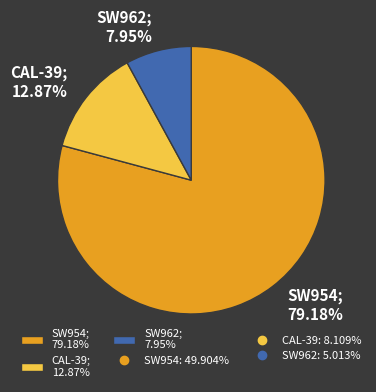

How many slices are in this pie chart?

3